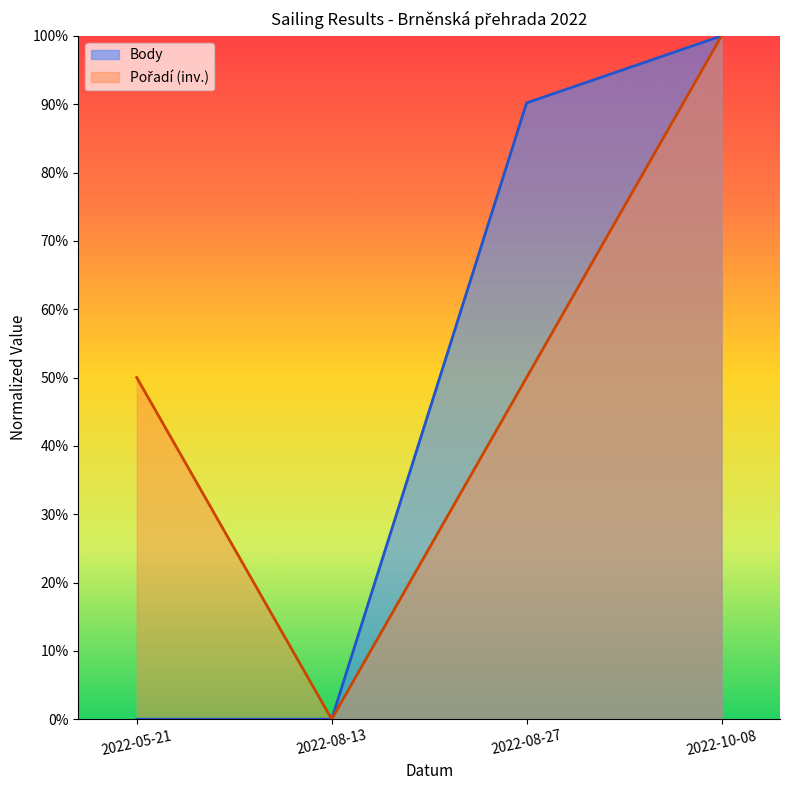

What is the sum of all Body values?

1.9